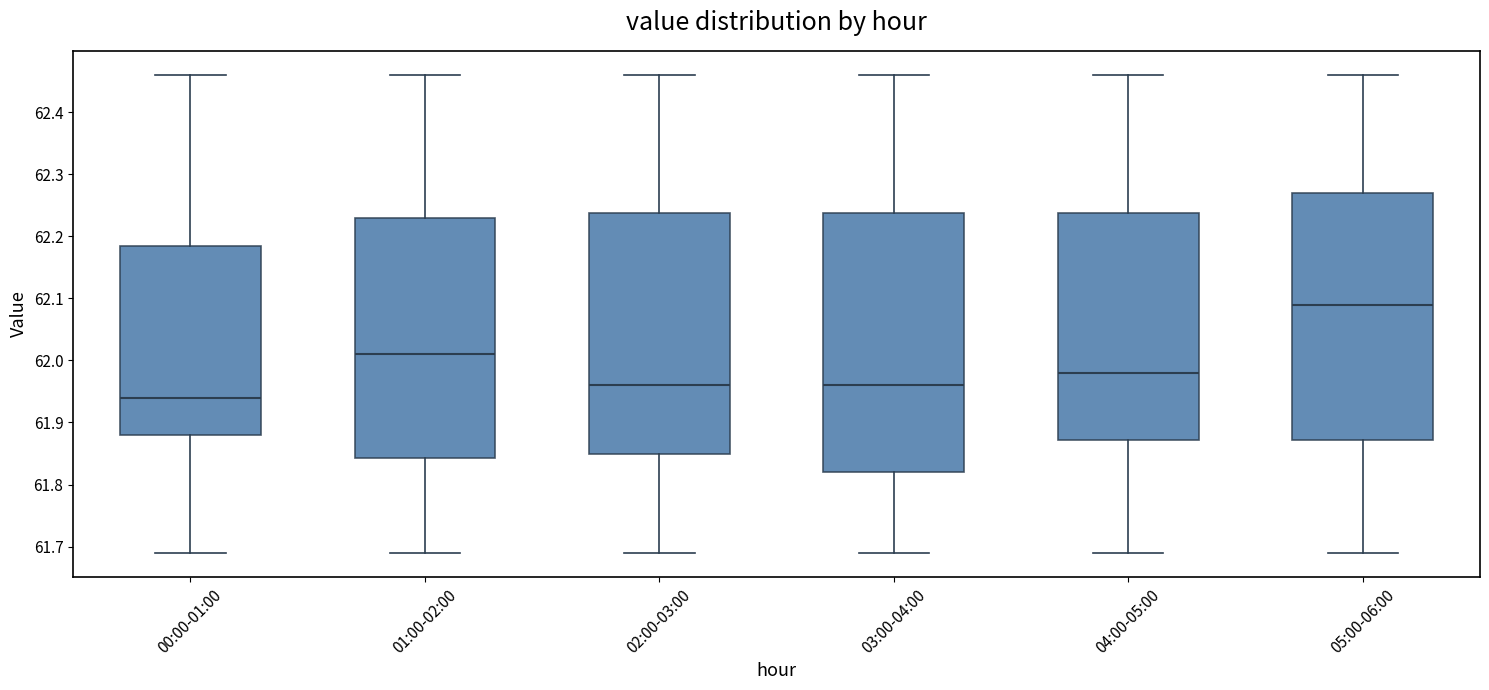

Which box's median line is the lowest?

00:00-01:00